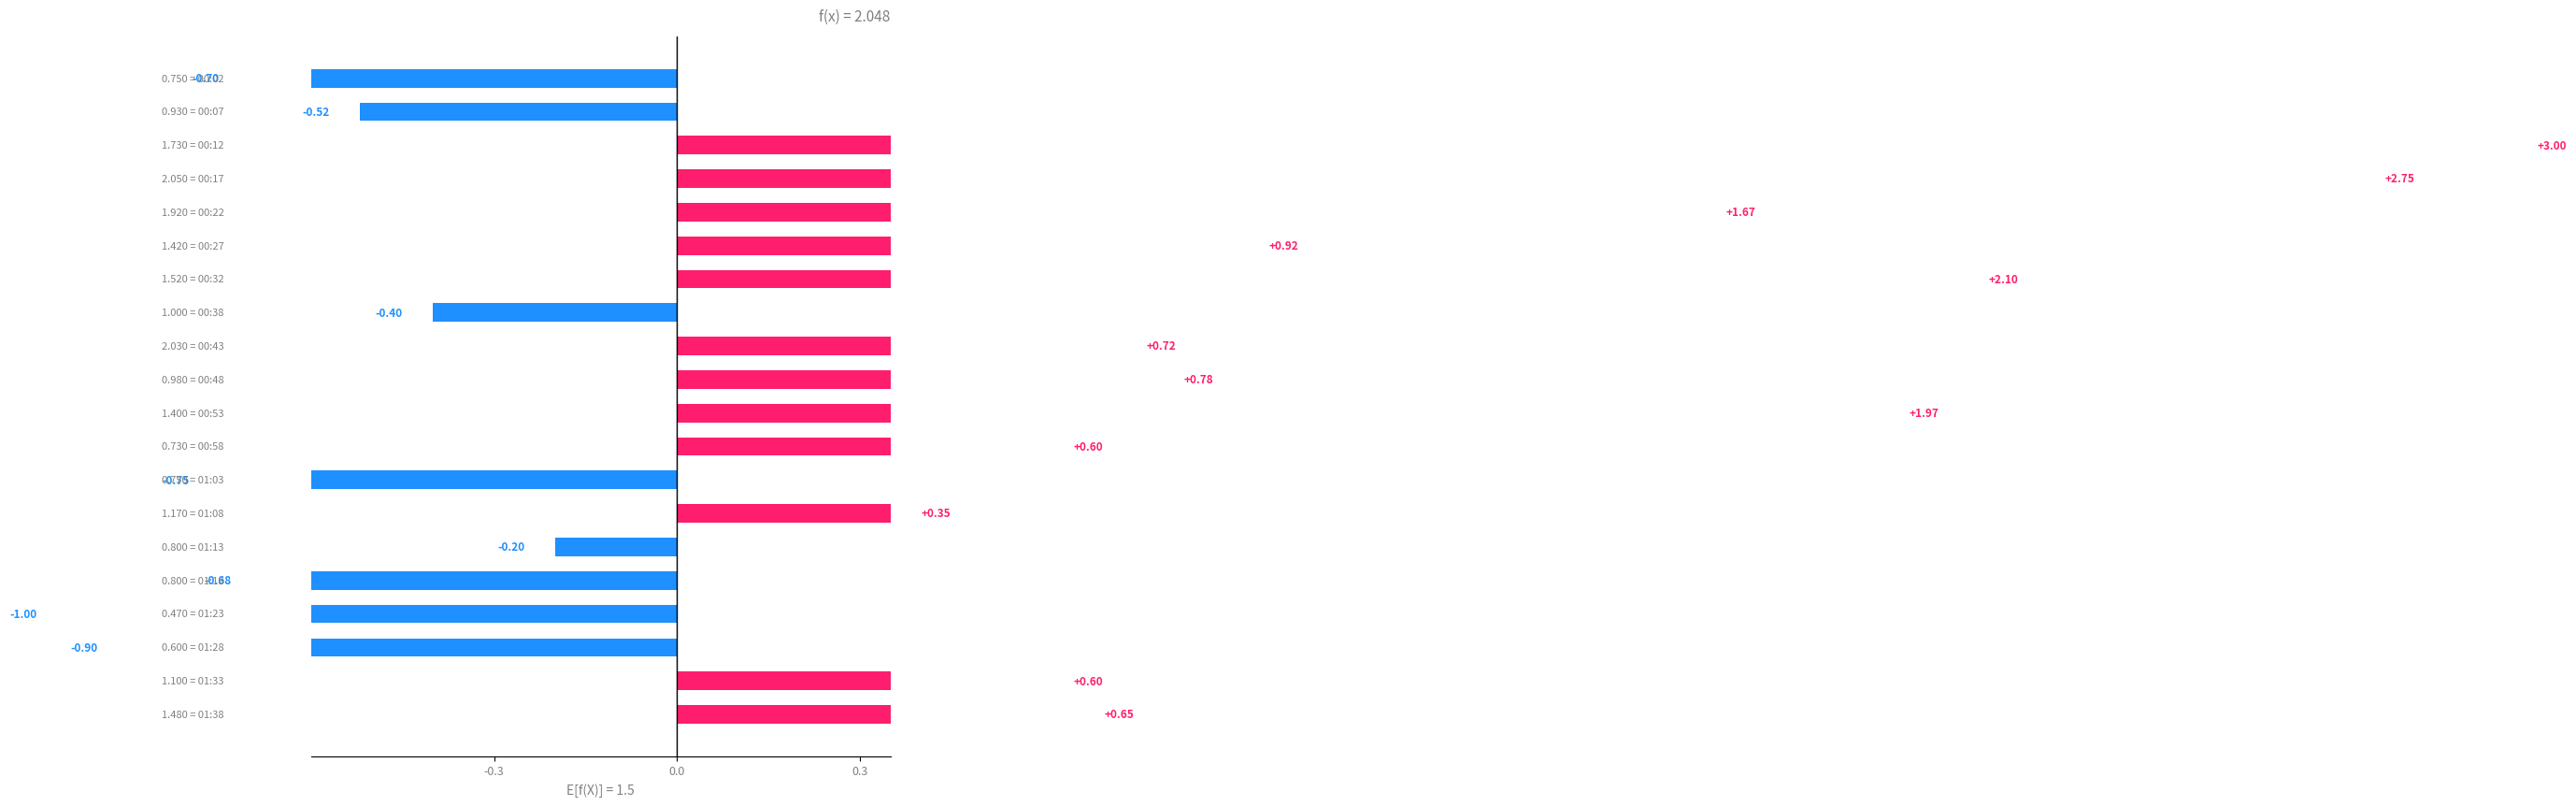

What position from the left is 3?

4